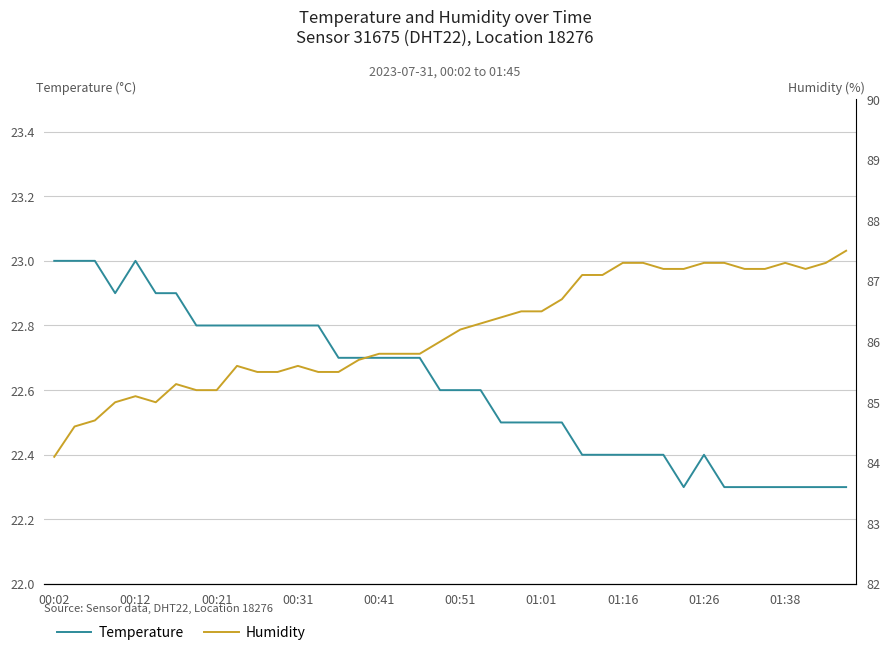

Reading left to right, what are all the values shown in this chart?

Temperature: 23.0	23.0	23.0	22.9	23.0	22.9	22.9	22.8	22.8	22.8	22.8	22.8	22.8	22.8	22.7	22.7	22.7	22.7	22.7	22.6	22.6	22.6	22.5	22.5	22.5	22.5	22.4	22.4	22.4	22.4	22.4	22.3	22.4	22.3	22.3	22.3	22.3	22.3	22.3	22.3
Humidity: 84.1	84.6	84.7	85.0	85.1	85.0	85.3	85.2	85.2	85.6	85.5	85.5	85.6	85.5	85.5	85.7	85.8	85.8	85.8	86.0	86.2	86.3	86.4	86.5	86.5	86.7	87.1	87.1	87.3	87.3	87.2	87.2	87.3	87.3	87.2	87.2	87.3	87.2	87.3	87.5